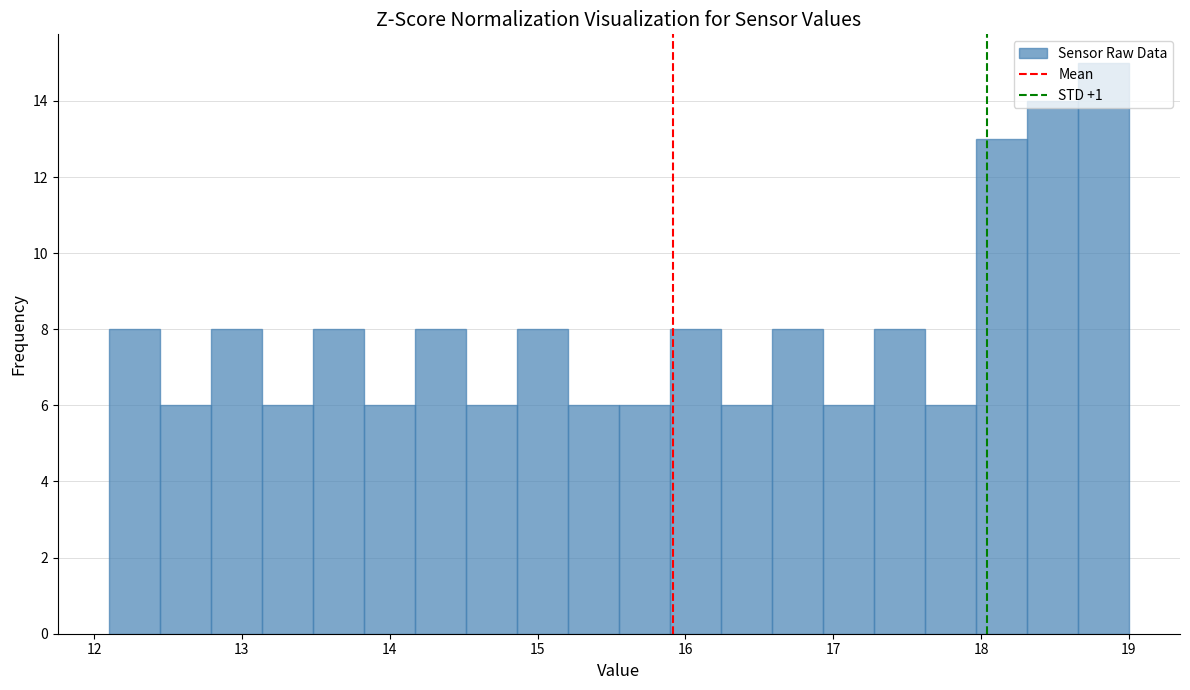

Read against the x-axis, roughly where is the centre of the tallest bar?

18.8